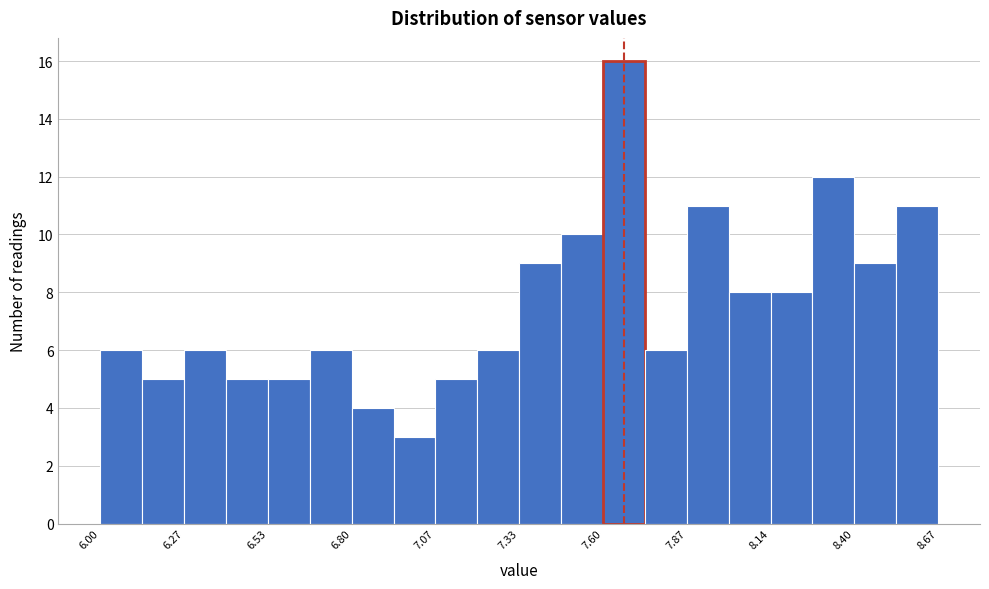

Around what value on the x-axis is the tallest bar? Give the approximate position of its centre, as read against the axis.

7.65